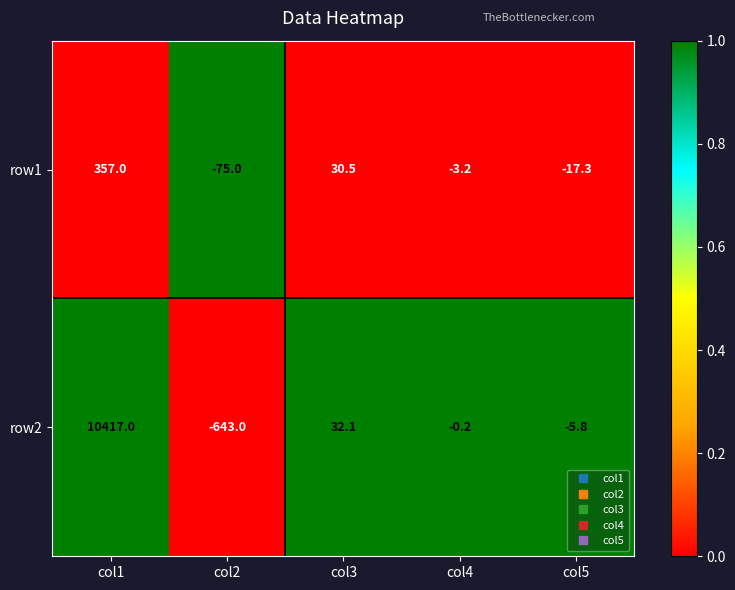

List the series in order of their overall mean, lowest first.

row1, row2